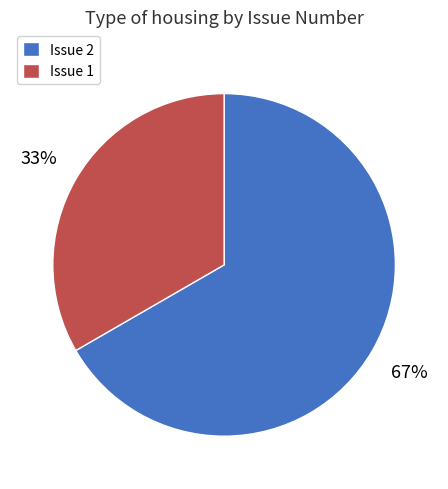

What percentage is the Issue 2 slice, to the nearest percent?

67%